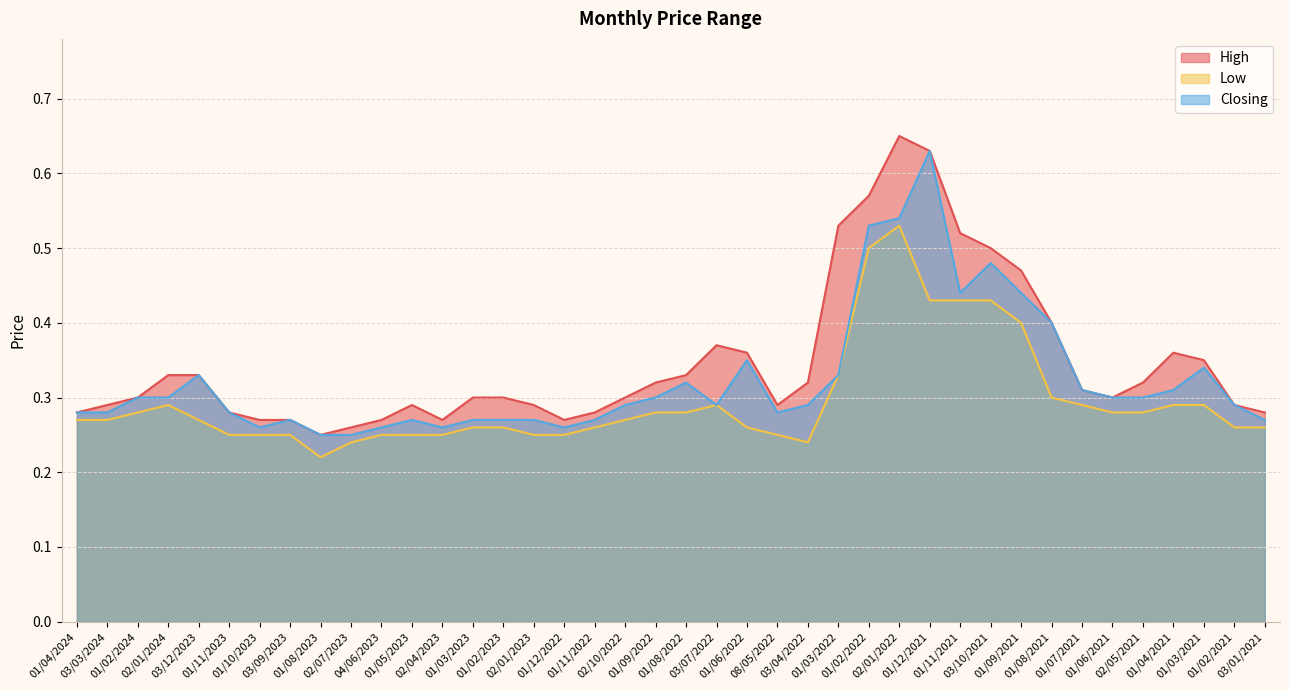

What are all the series names shown in the legend?

High, Low, Closing